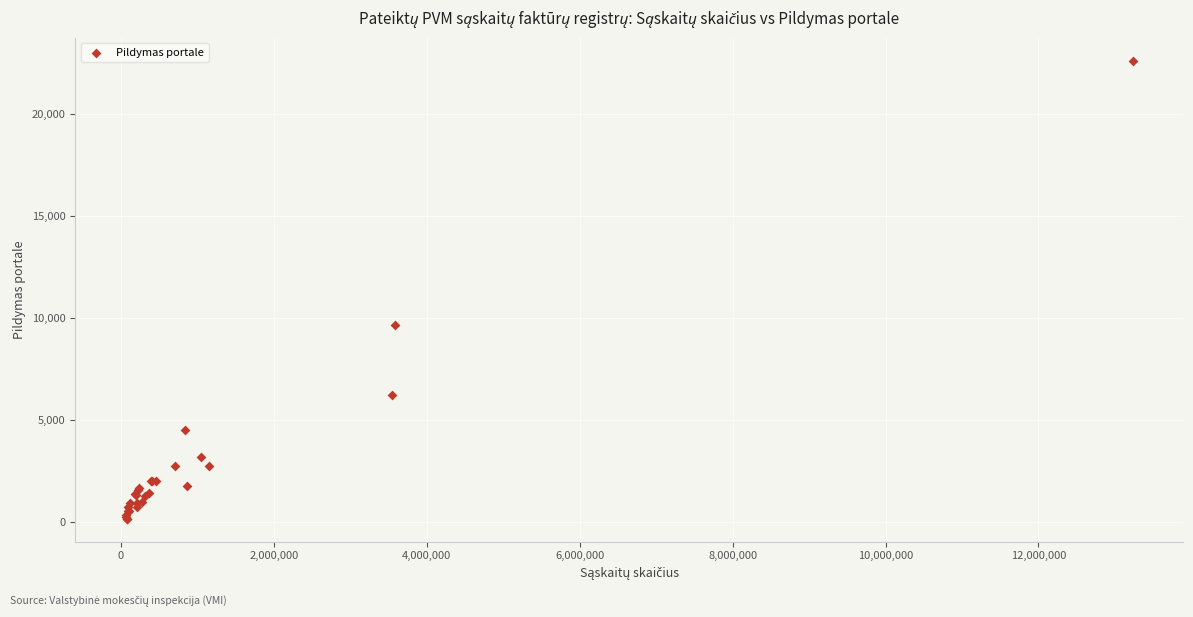

What Y value in the scatter plot is closest to 11385?

9673